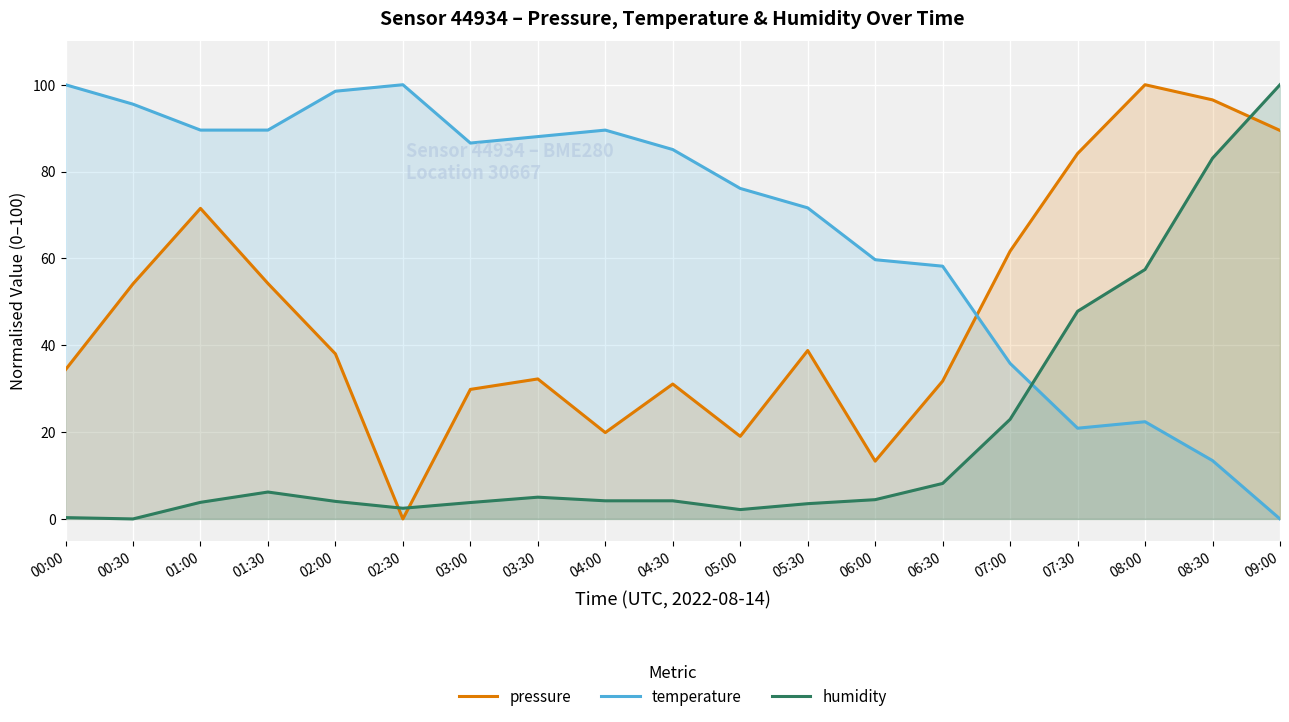

Where is pressure nearest to the value 50?

00:30